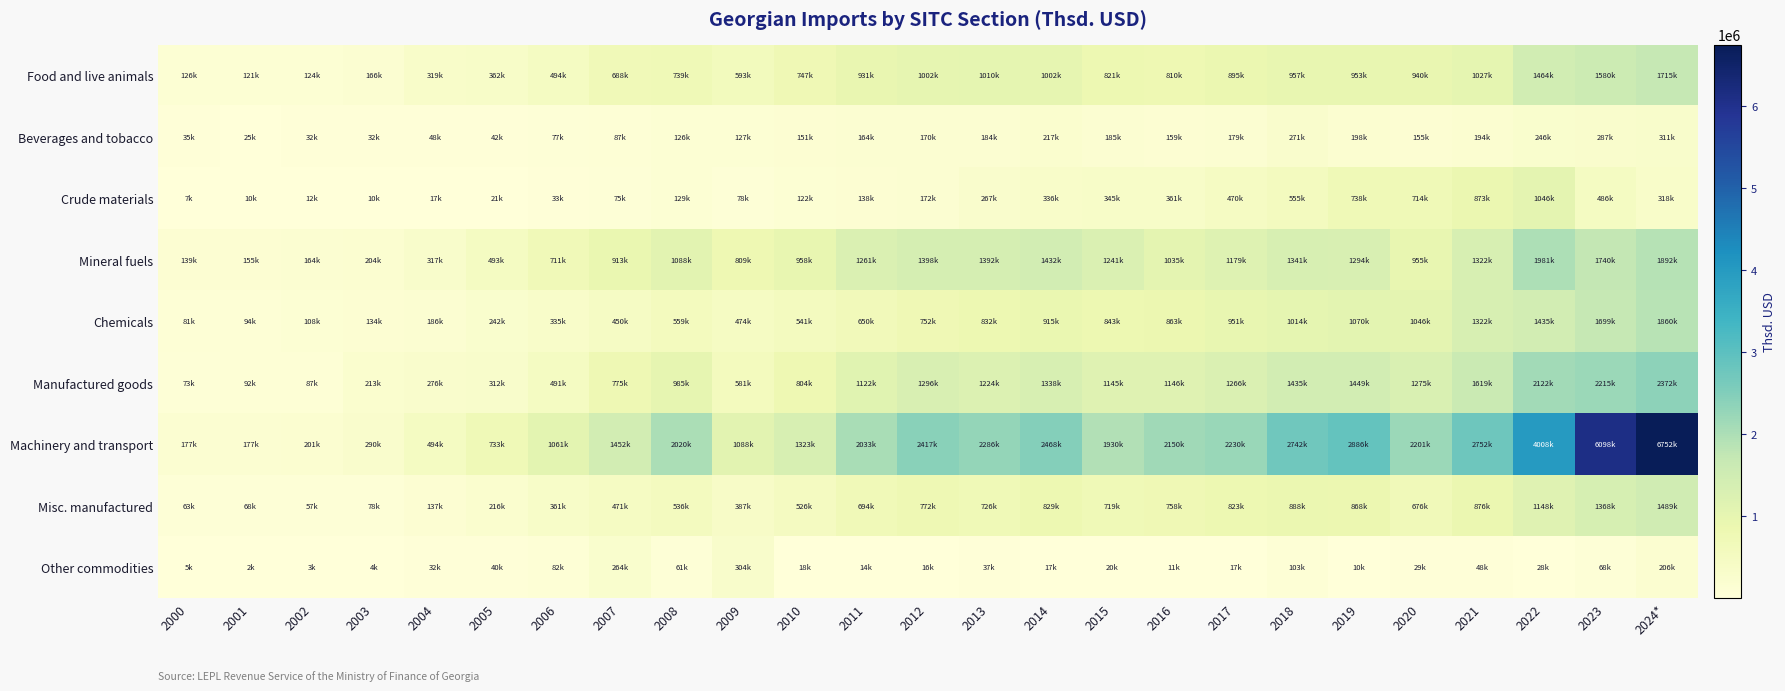

List the series in order of their peak value, lowest first.

Other commodities, Beverages and tobacco, Crude materials, Misc. manufactured, Food and live animals, Chemicals, Mineral fuels, Manufactured goods, Machinery and transport